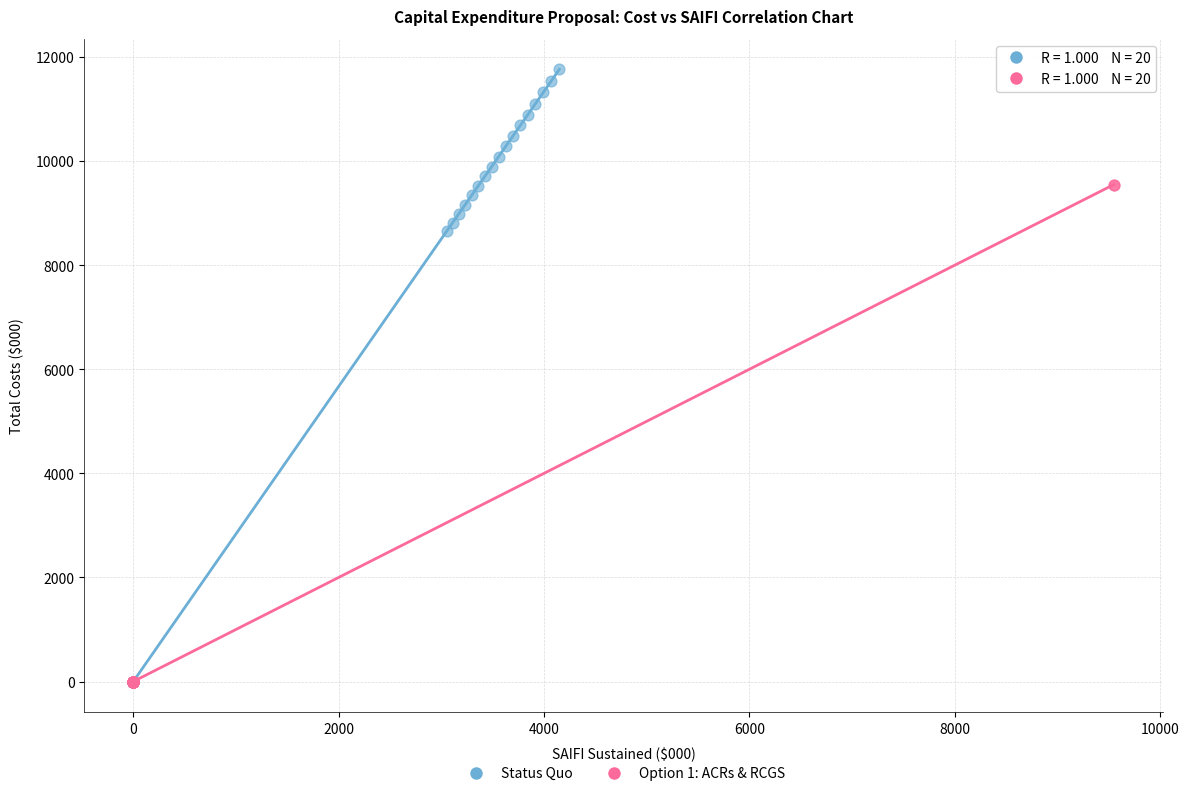

Which series has the largest Y range (max minus min)?

Status Quo